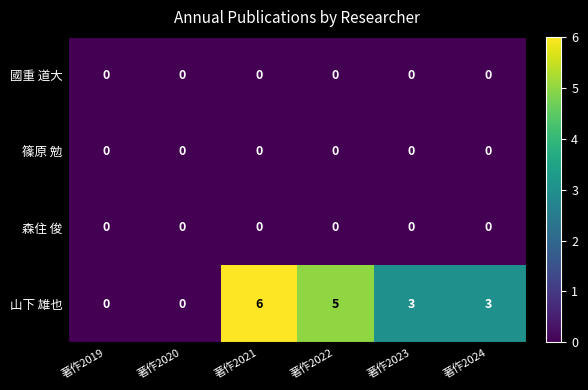

What is the spread (max minus min) of values at 著作2022?

5